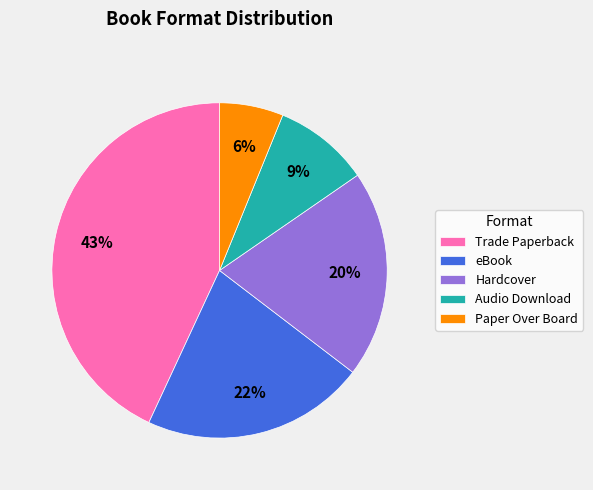

To the nearest percent, what is the difference between the largest and smallest slice percentages?

37%